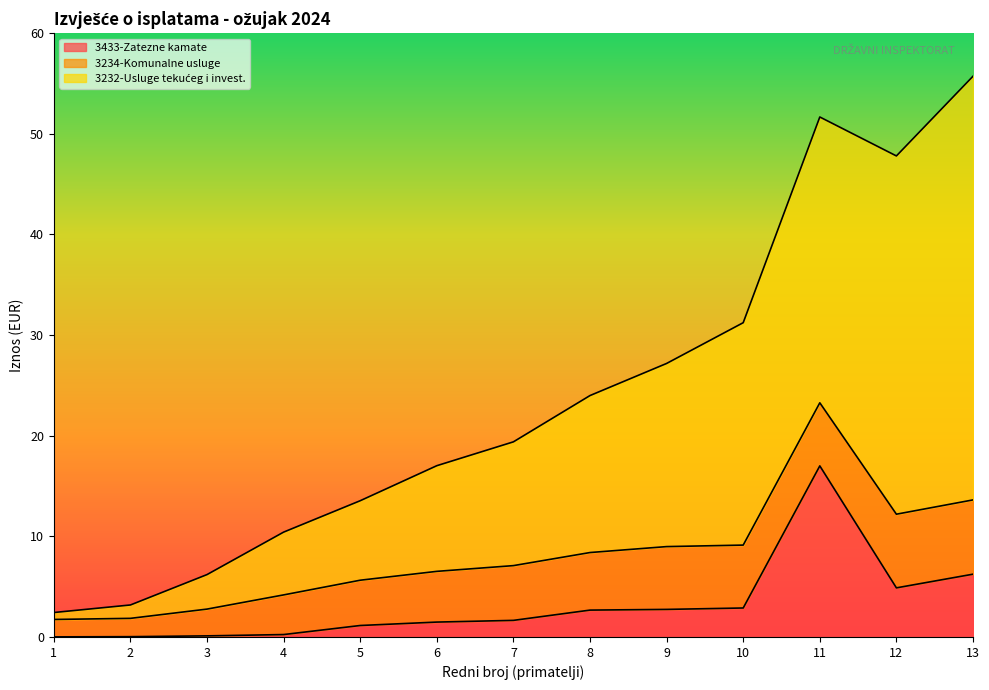

What is the value of the 3232-Usluge tekućeg i invest. point at the 7th from the left?

19.4